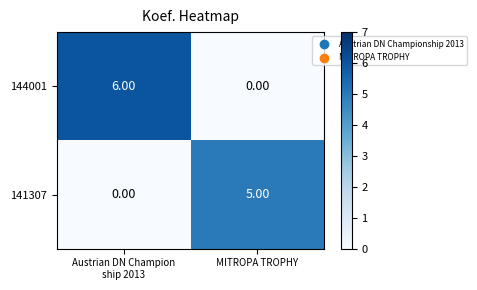

Between Austrian DN Champion
ship 2013 and MITROPA TROPHY, which series saw the biggest shift?

144001